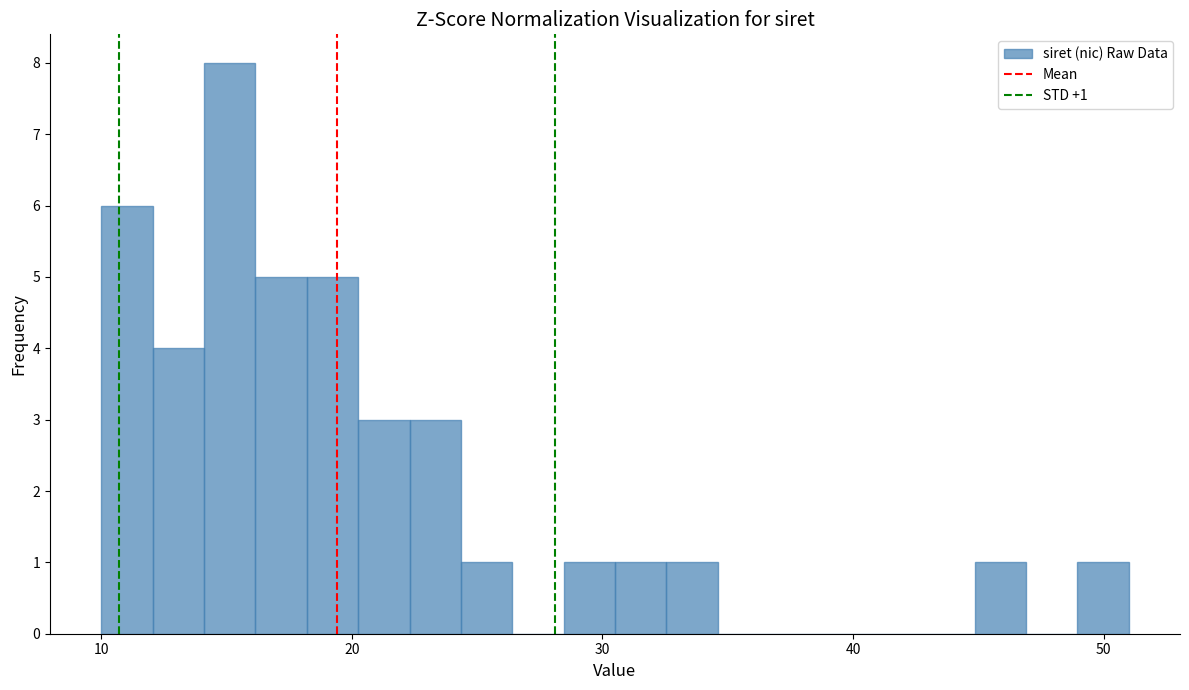

Read against the x-axis, roughly where is the centre of the tallest bar?

15